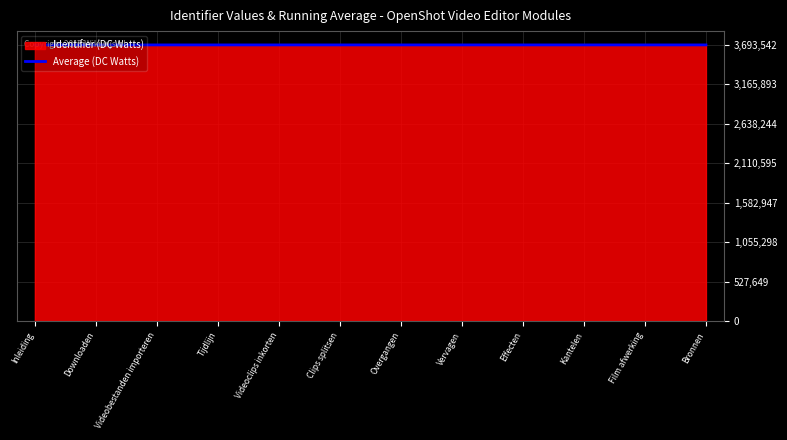

Is it true that the value at Vervagen is 3693516.0?

True